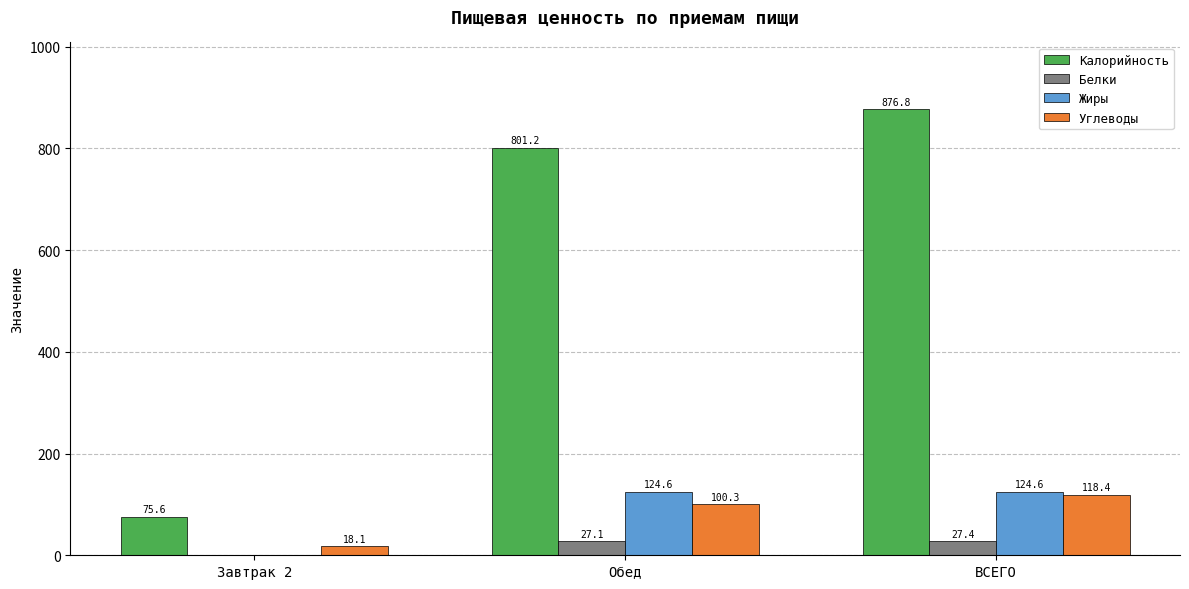

What is the maximum value for Углеводы?

118.4